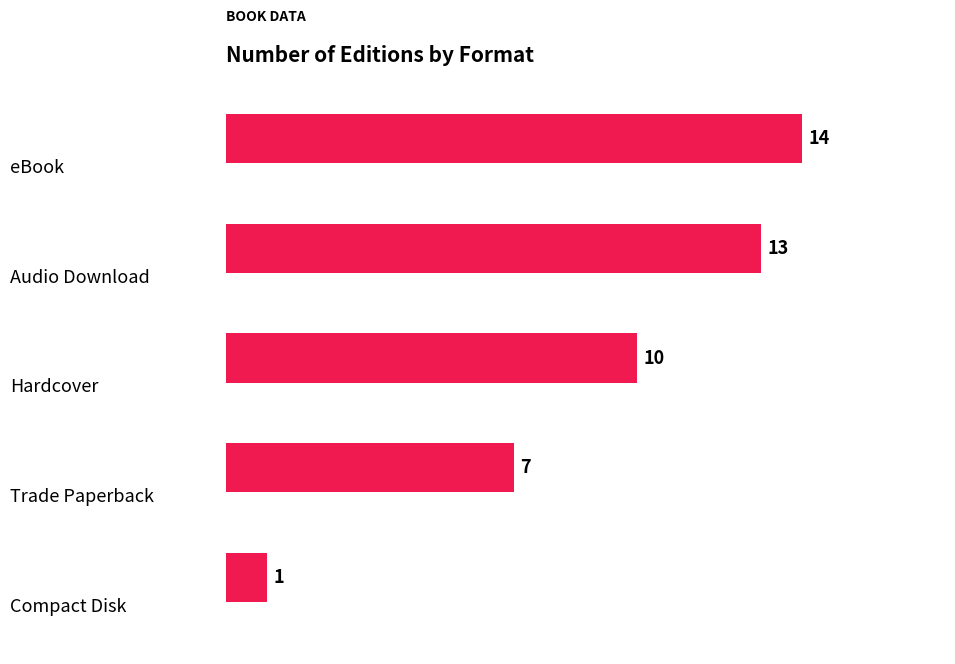

Count the number of data series in this chart.

1